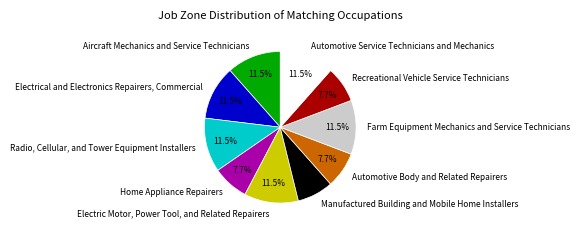

Is there a majority slice in this chart?

No